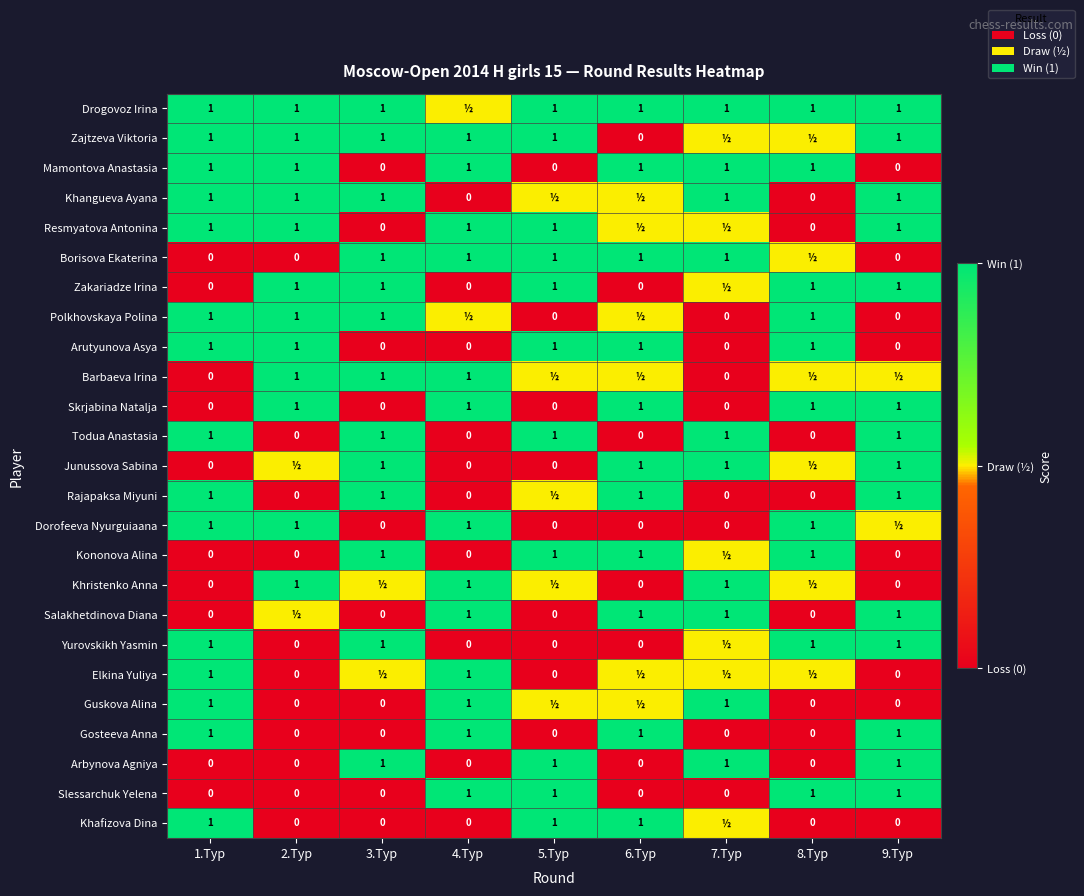

What is the sum of the Zakariadze Irina values at 9.Тур and 8.Тур?

2.0